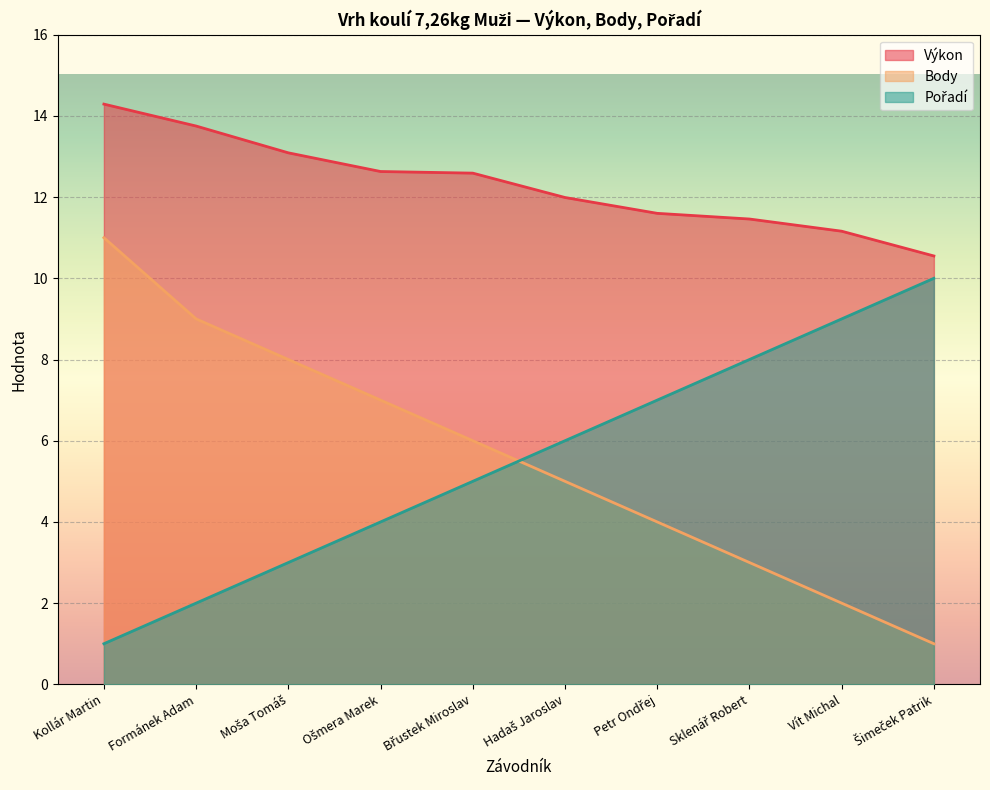

What is the smallest value displayed?

1.0